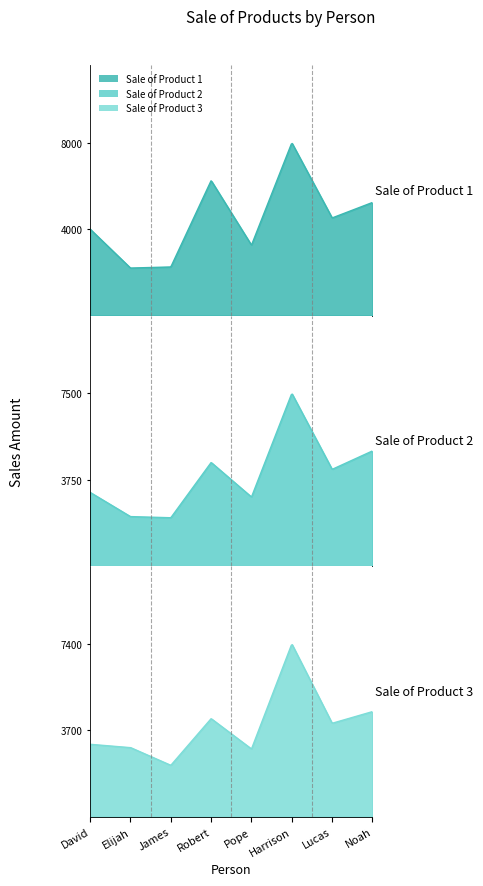

Reading left to right, extract all data points from this chart.

Sale of Product 1: 4000	2200	2250	6250	3260	8000	4520	5236
Sale of Product 2: 3200	2150	2100	4500	3000	7500	4200	5000
Sale of Product 3: 3100	2960	2200	4200	2900	7400	4000	4500